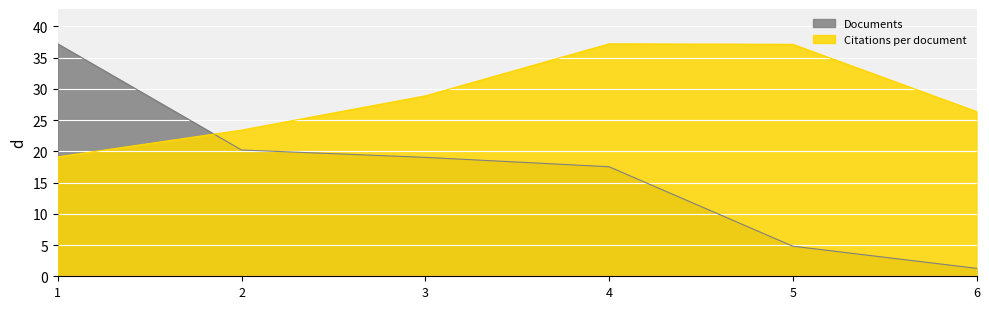

What is the spread (max minus min) of values at 4?

19.7